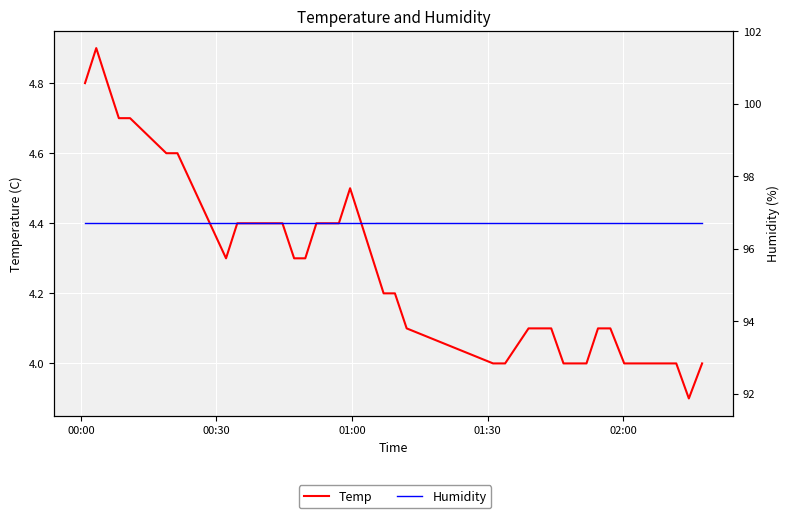

True or false: Humidity and Temp cross at least once.

False